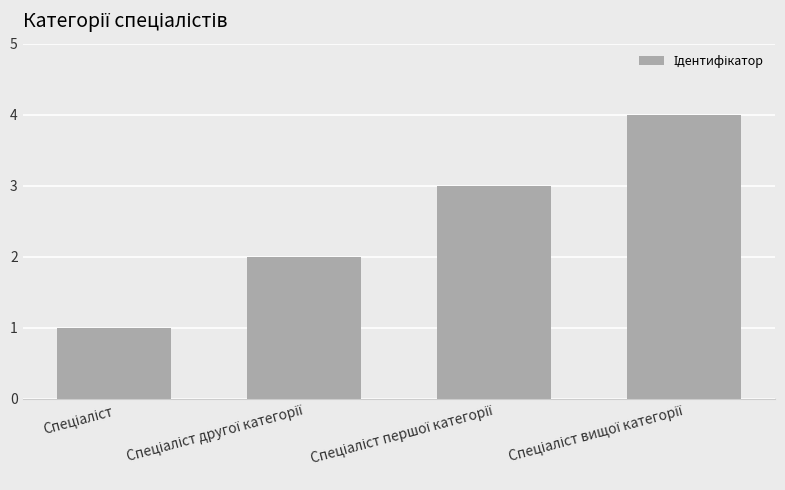

What is the maximum value shown in the chart?

4